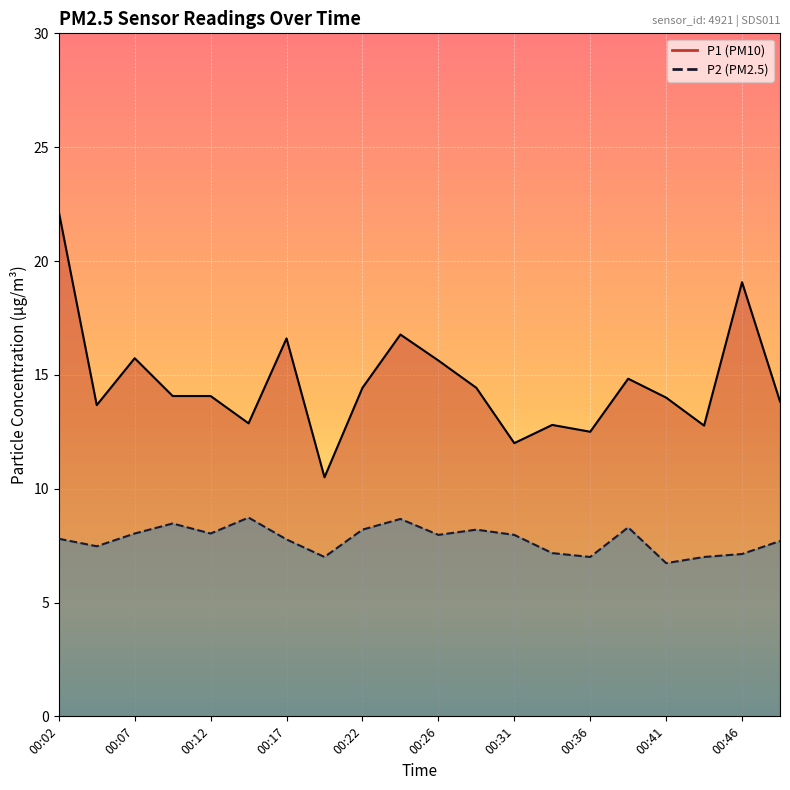

List the series in order of their peak value, lowest first.

P2, P1